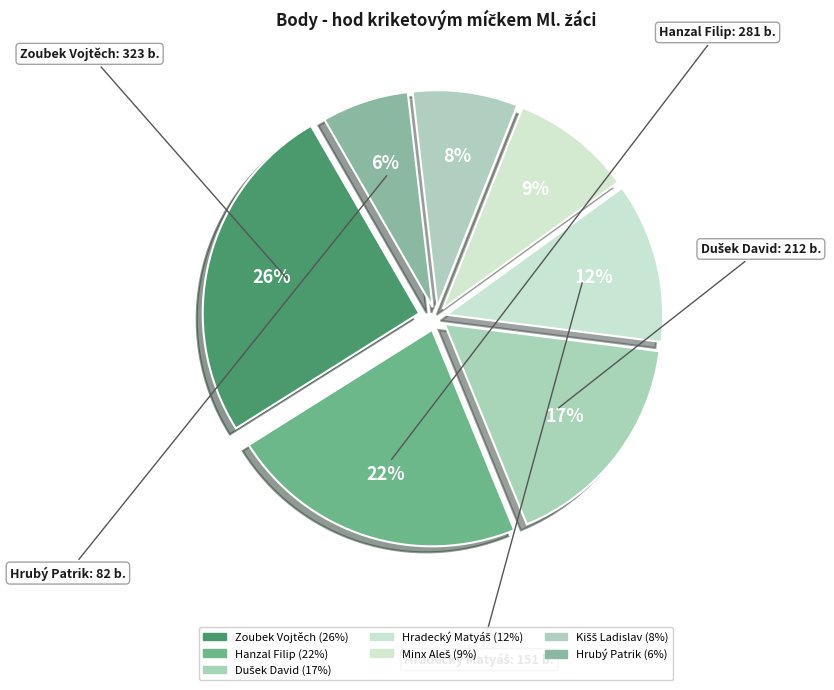

True or false: Kišš Ladislav accounts for 8% of the total.

True